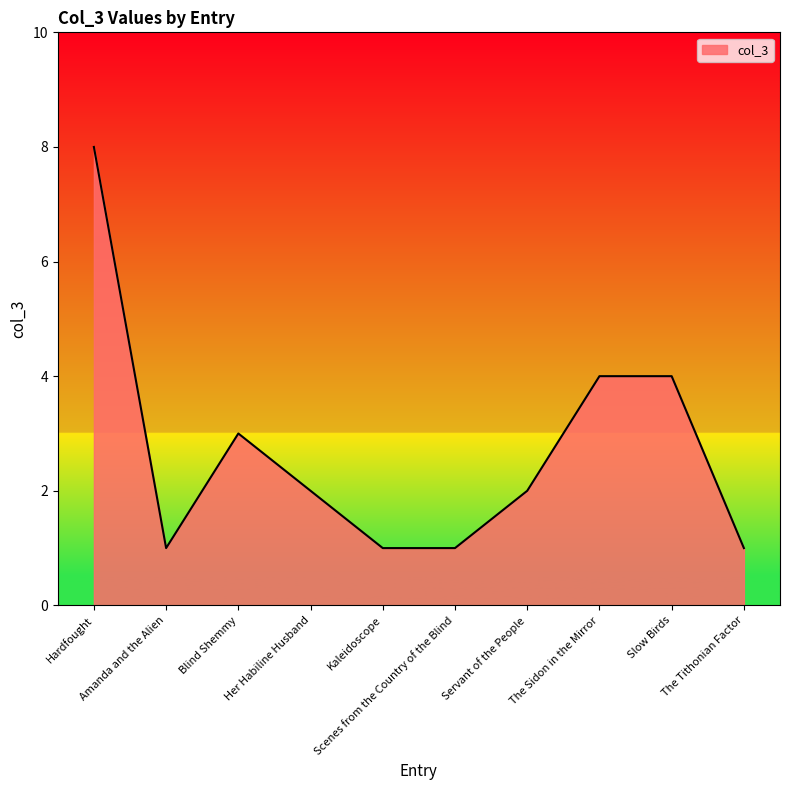

Read the value at The Sidon in the Mirror.

4